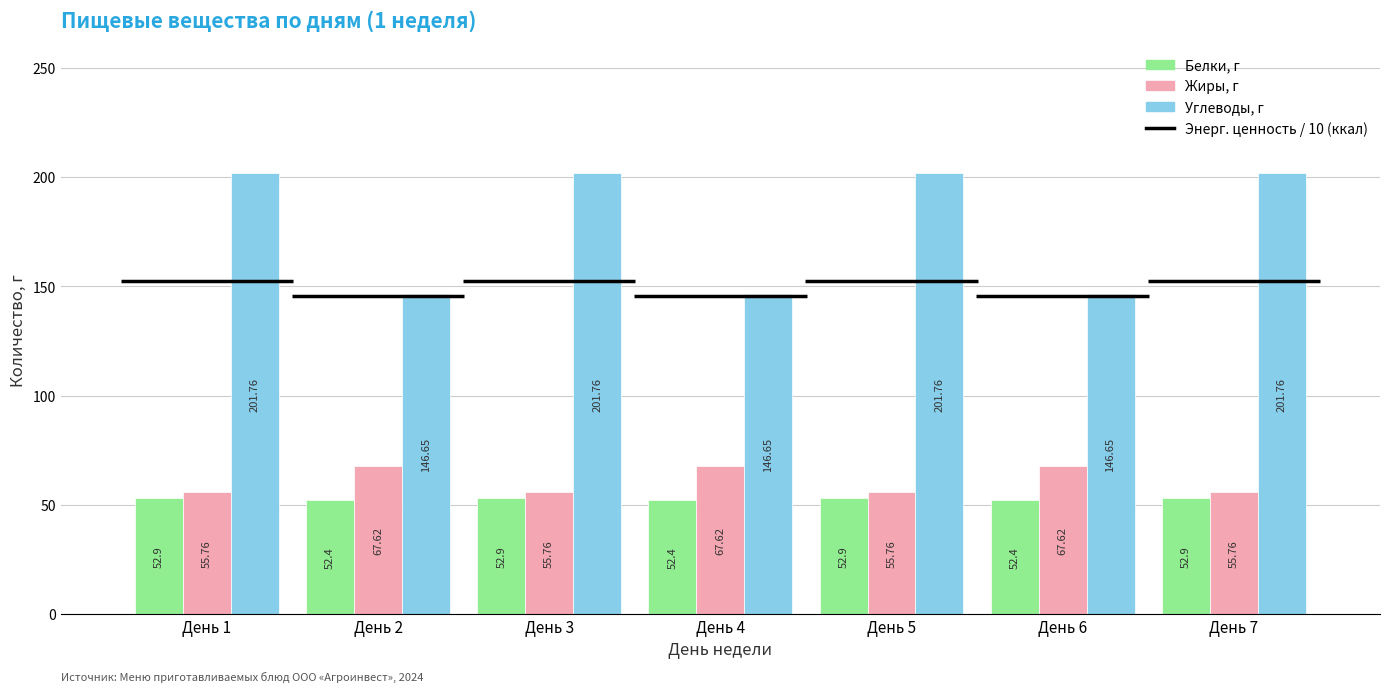

Reading left to right, transcribe all the data shown in this chart.

Белки, г: День 1=52.9	День 2=52.4	День 3=52.9	День 4=52.4	День 5=52.9	День 6=52.4	День 7=52.9
Жиры, г: День 1=55.8	День 2=67.6	День 3=55.8	День 4=67.6	День 5=55.8	День 6=67.6	День 7=55.8
Углеводы, г: День 1=201.8	День 2=146.7	День 3=201.8	День 4=146.7	День 5=201.8	День 6=146.7	День 7=201.8